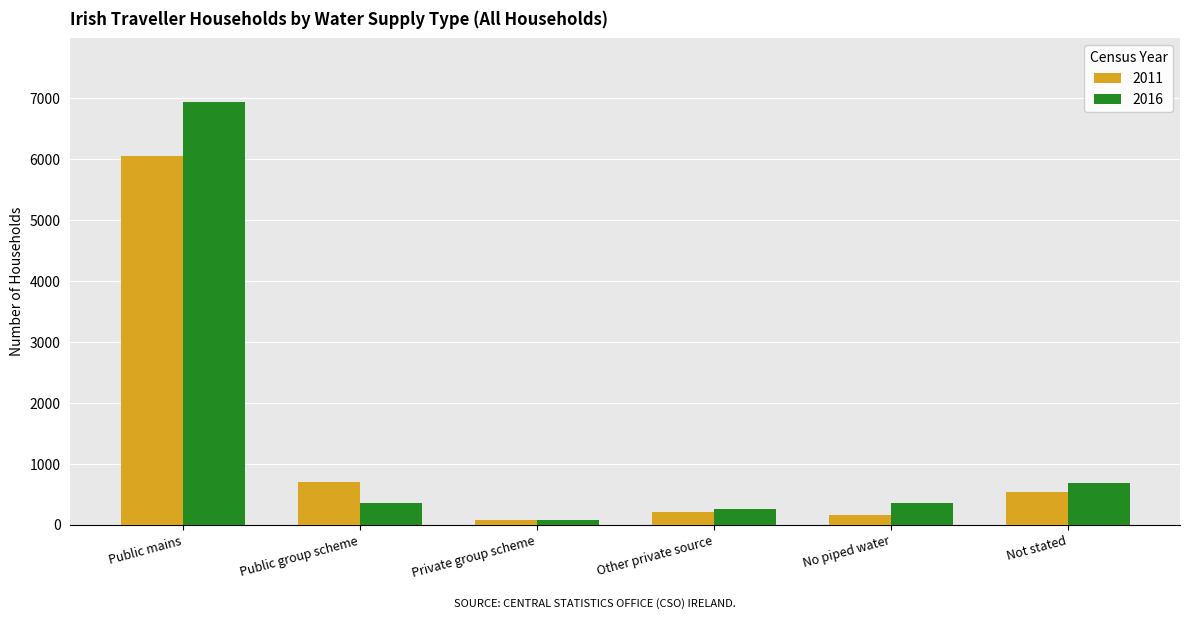

At which category is the sum across all series the highest?

Public mains